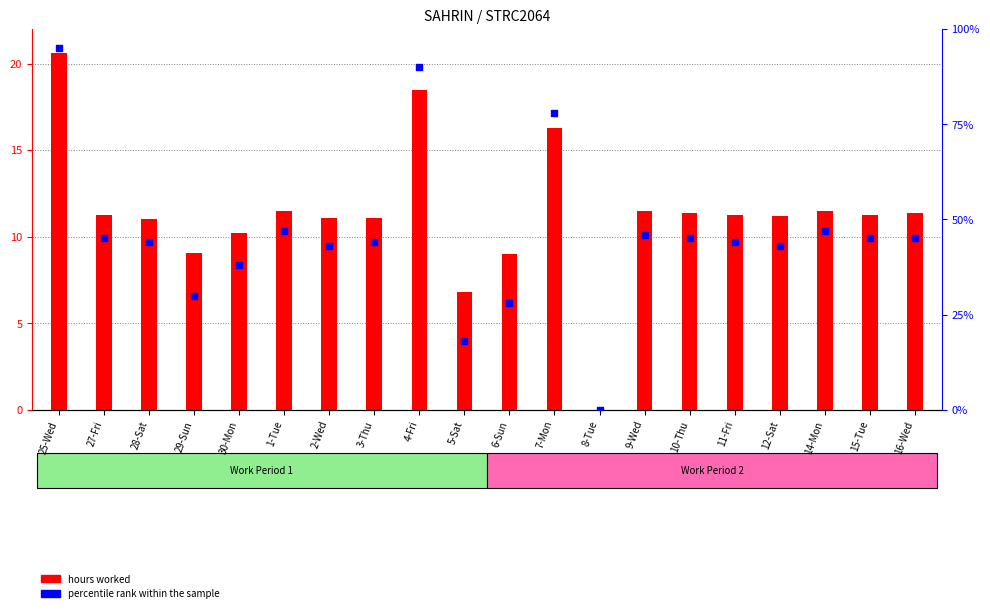

Which series has the largest Y range (max minus min)?

percentile rank within the sample